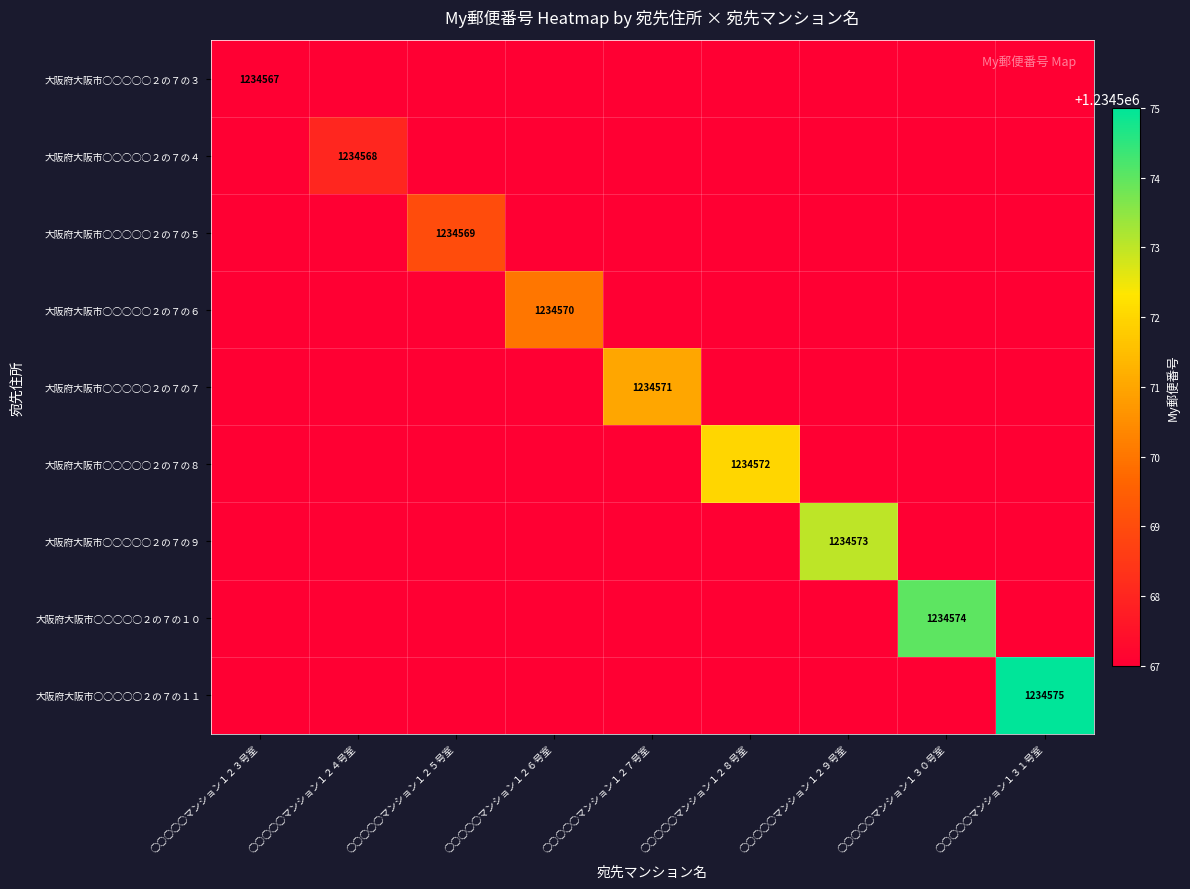

List the labels in order of 大阪府大阪市◯◯◯◯◯２の７の７ value, smallest first.

◯◯◯◯◯マンション１２３号室, ◯◯◯◯◯マンション１２４号室, ◯◯◯◯◯マンション１２５号室, ◯◯◯◯◯マンション１２６号室, ◯◯◯◯◯マンション１２８号室, ◯◯◯◯◯マンション１２９号室, ◯◯◯◯◯マンション１３０号室, ◯◯◯◯◯マンション１３１号室, ◯◯◯◯◯マンション１２７号室